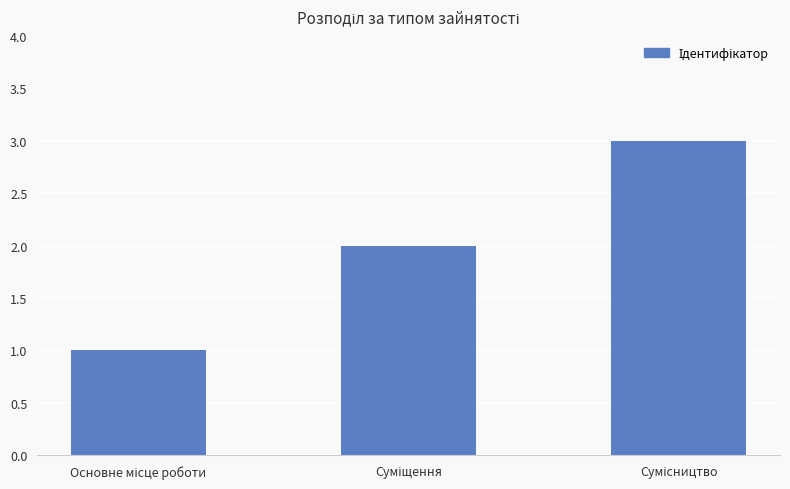

What is the greatest value displayed?

3